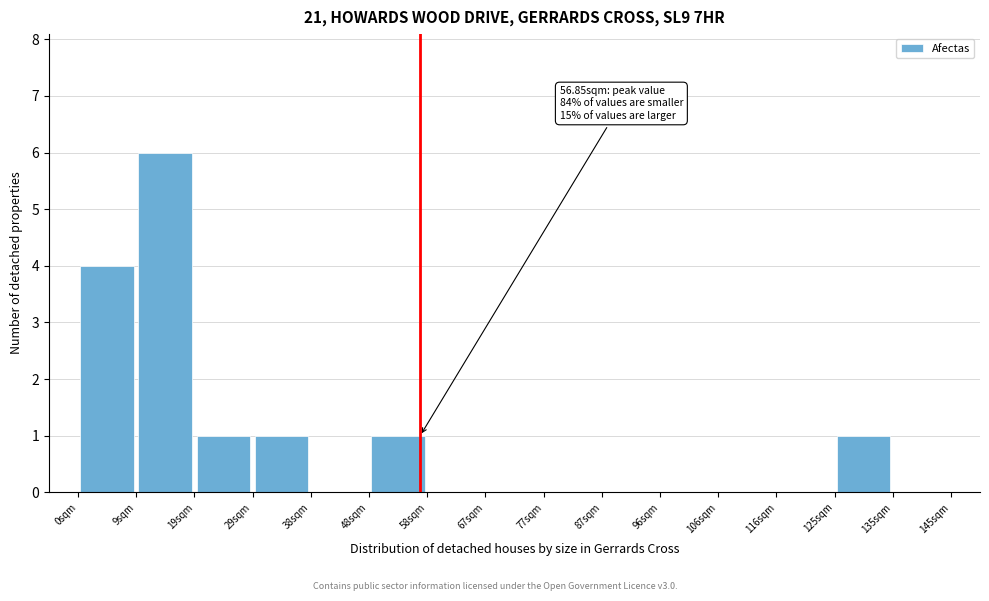

Over which range of the x-axis is the bar tallest?

10 to 19